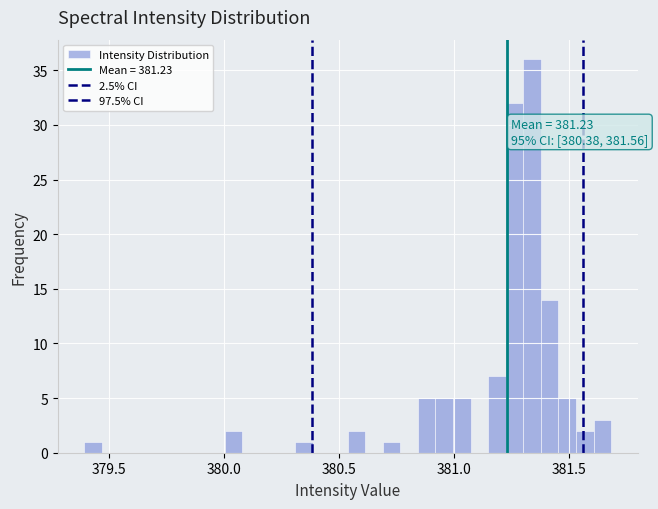

Around what value on the x-axis is the tallest bar? Give the approximate position of its centre, as read against the axis.

381.35